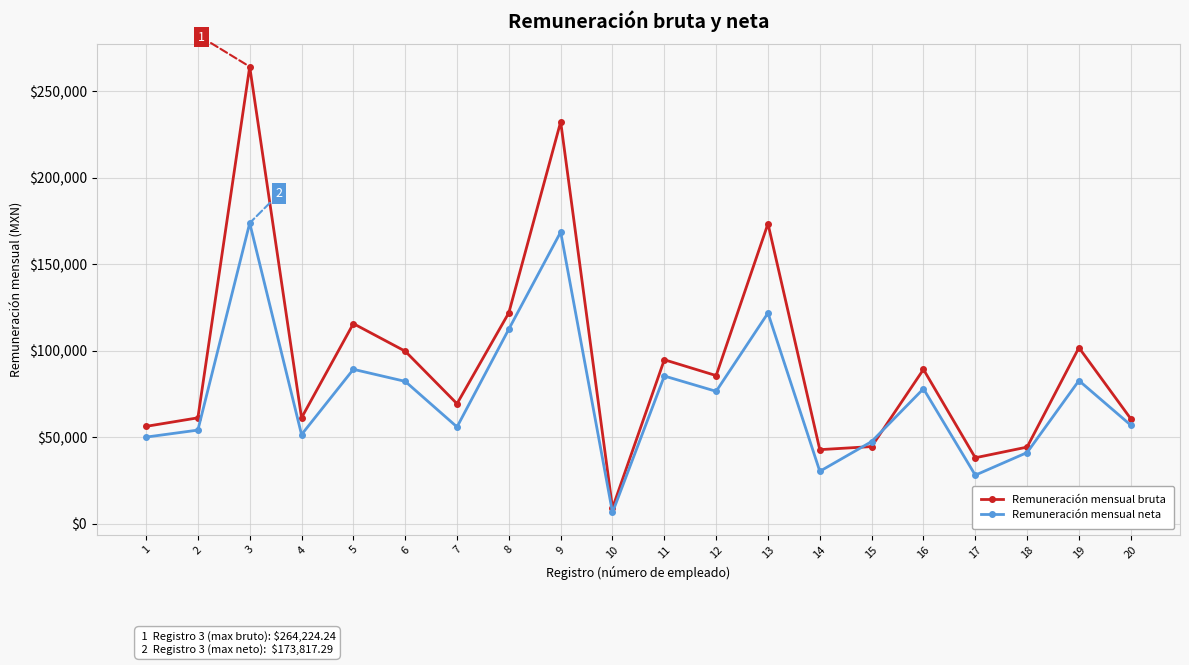

What is the greatest value displayed?

264224.2